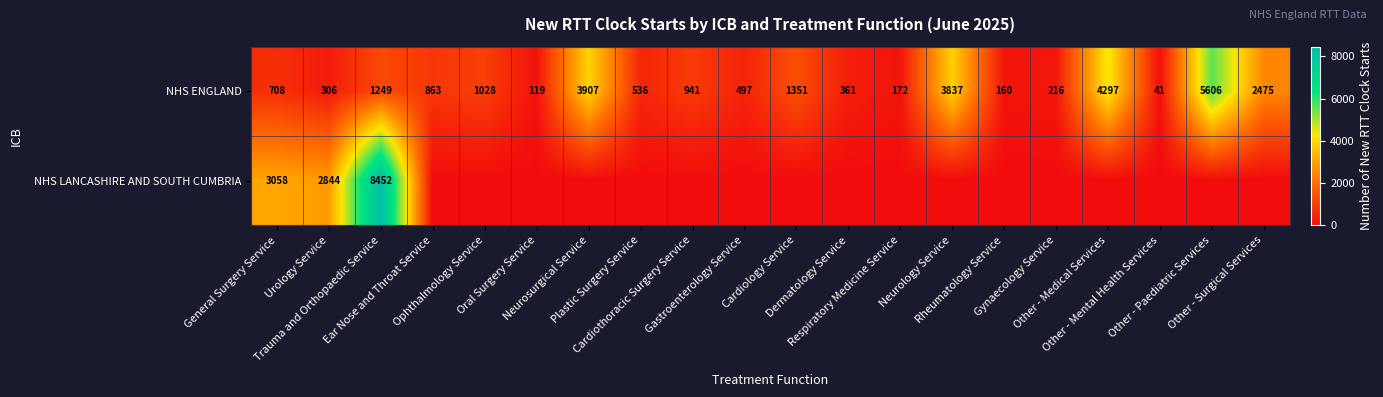

Which label corresponds to the smallest value in the chart?

Ear Nose and Throat Service